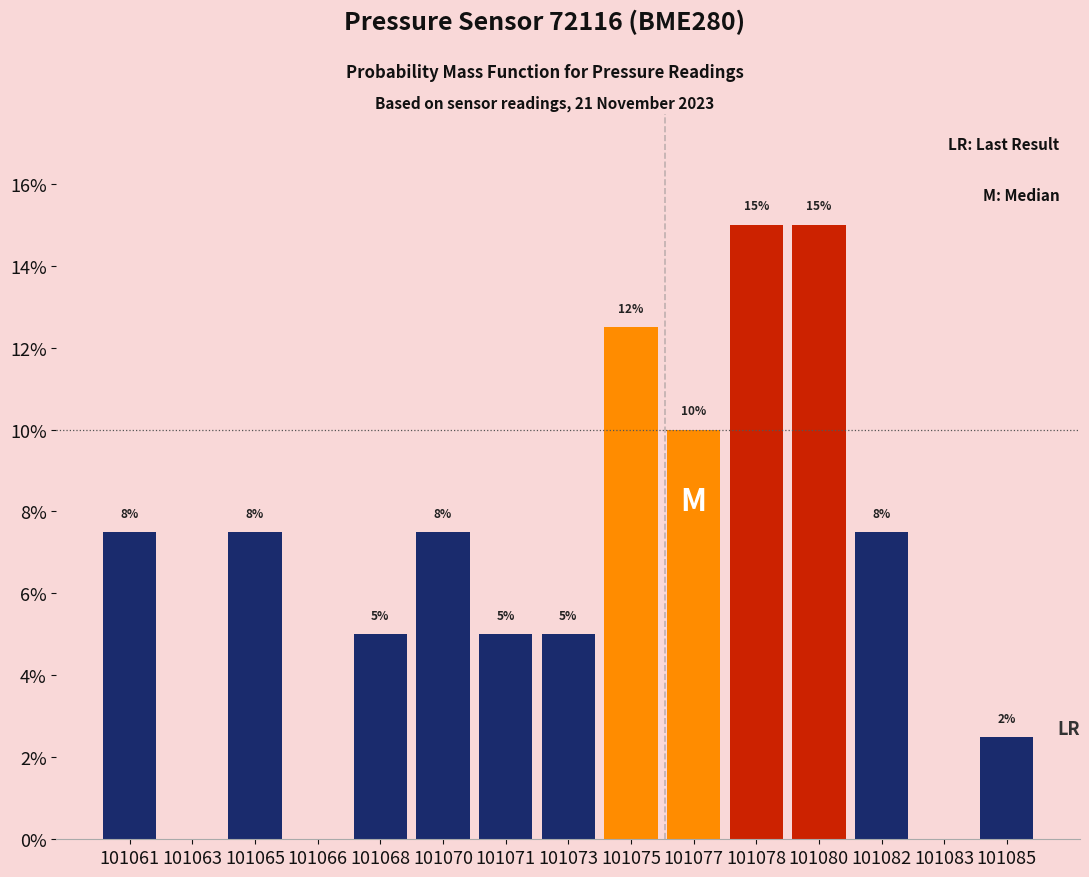

What is the approximate value at 101070?

7.5